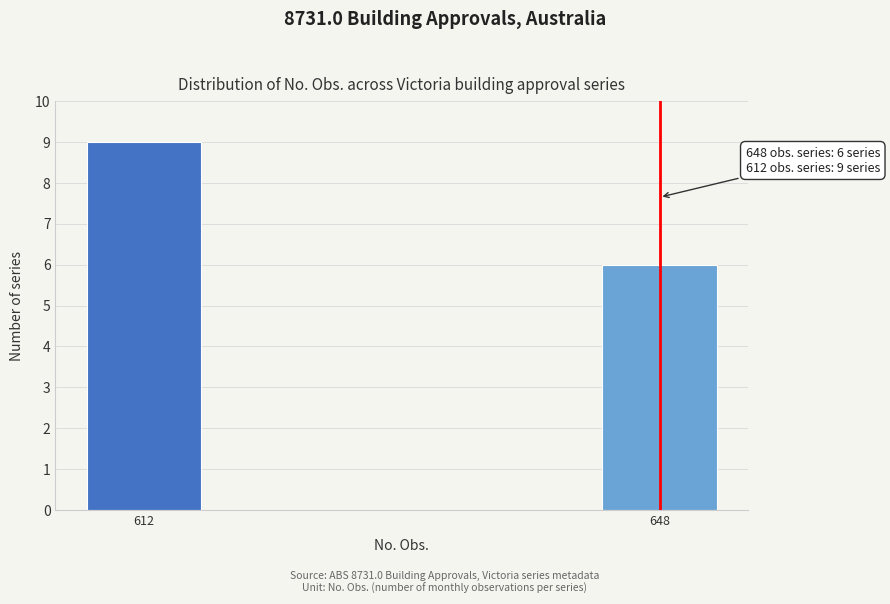

Reading left to right, transcribe all the data shown in this chart.

612=9	648=6